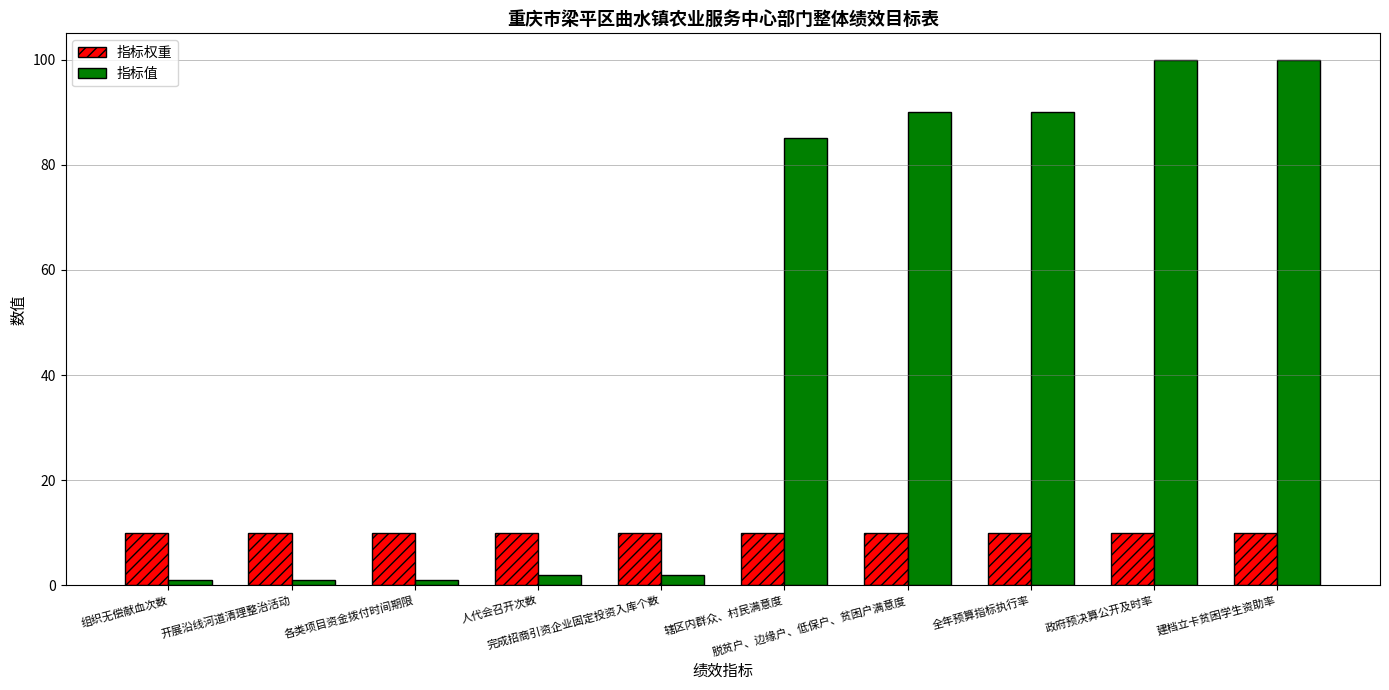

Count the number of data series in this chart.

2